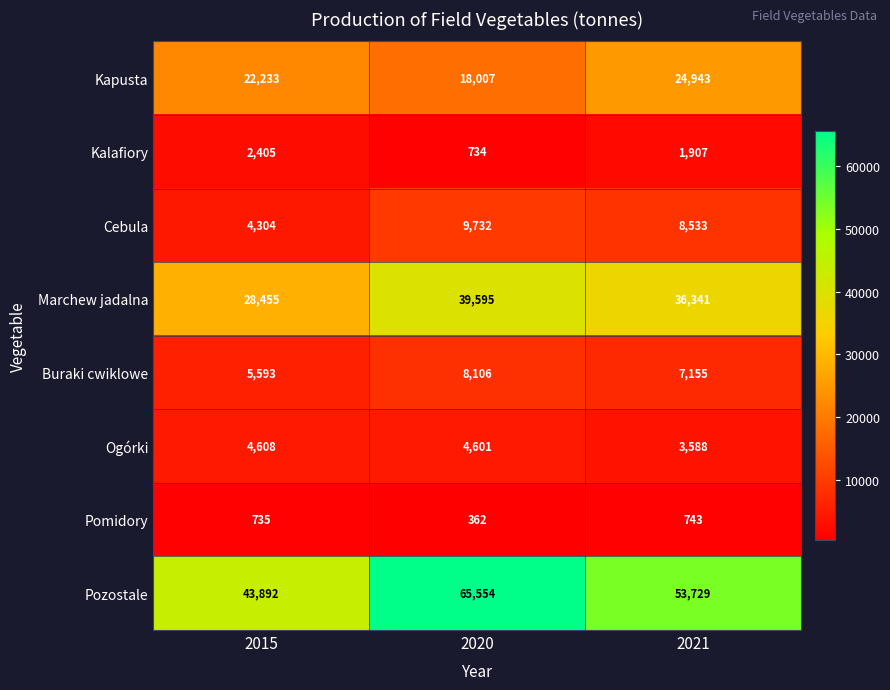

What is the difference between the second highest and minimum values in the Marchew jadalna series?

7886